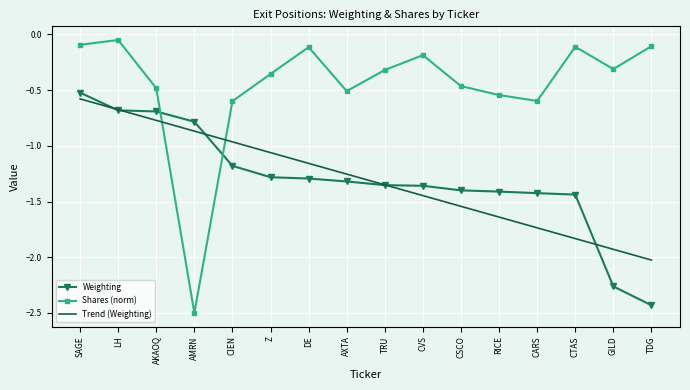

How many times do Trend (Weighting) and Shares (norm) cross each other?

2